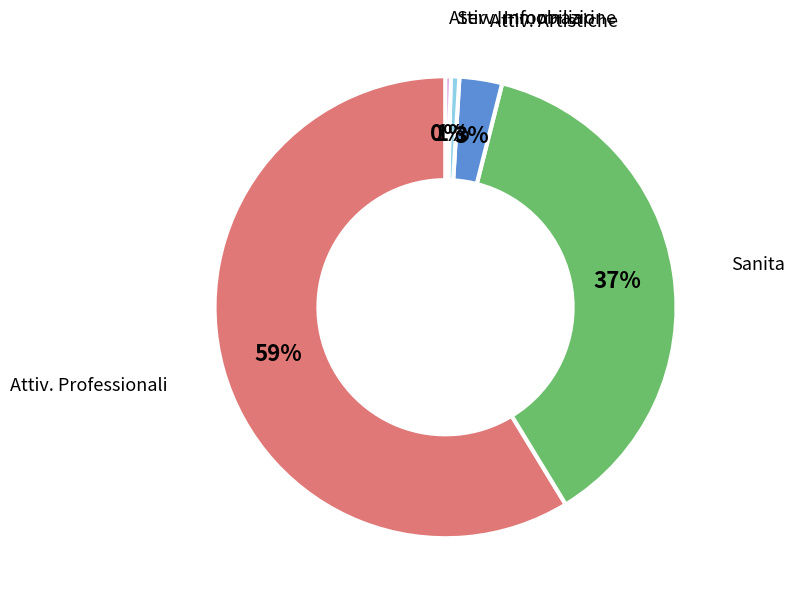

Does any single category account for the majority?

Yes